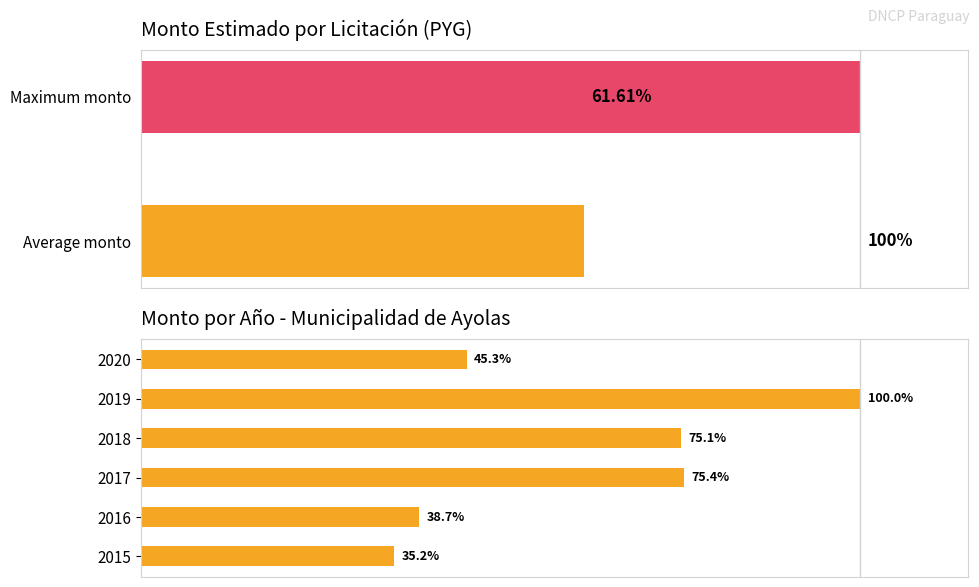

List the labels in order of value, smallest first.

2015, 2016, 2020, 2018, 2017, 2019